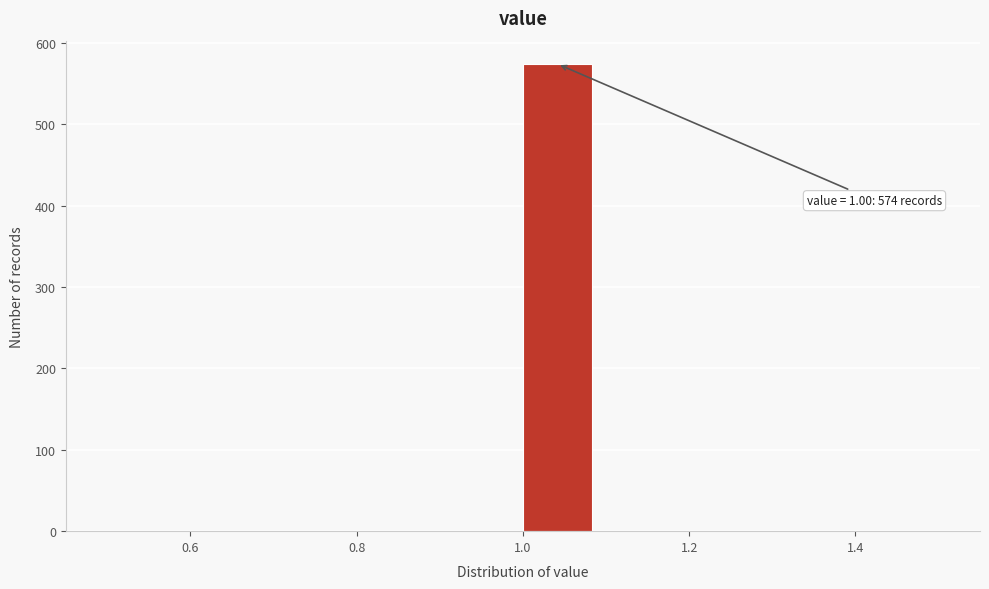

Over which range of the x-axis is the bar tallest?

1.00 to 1.08